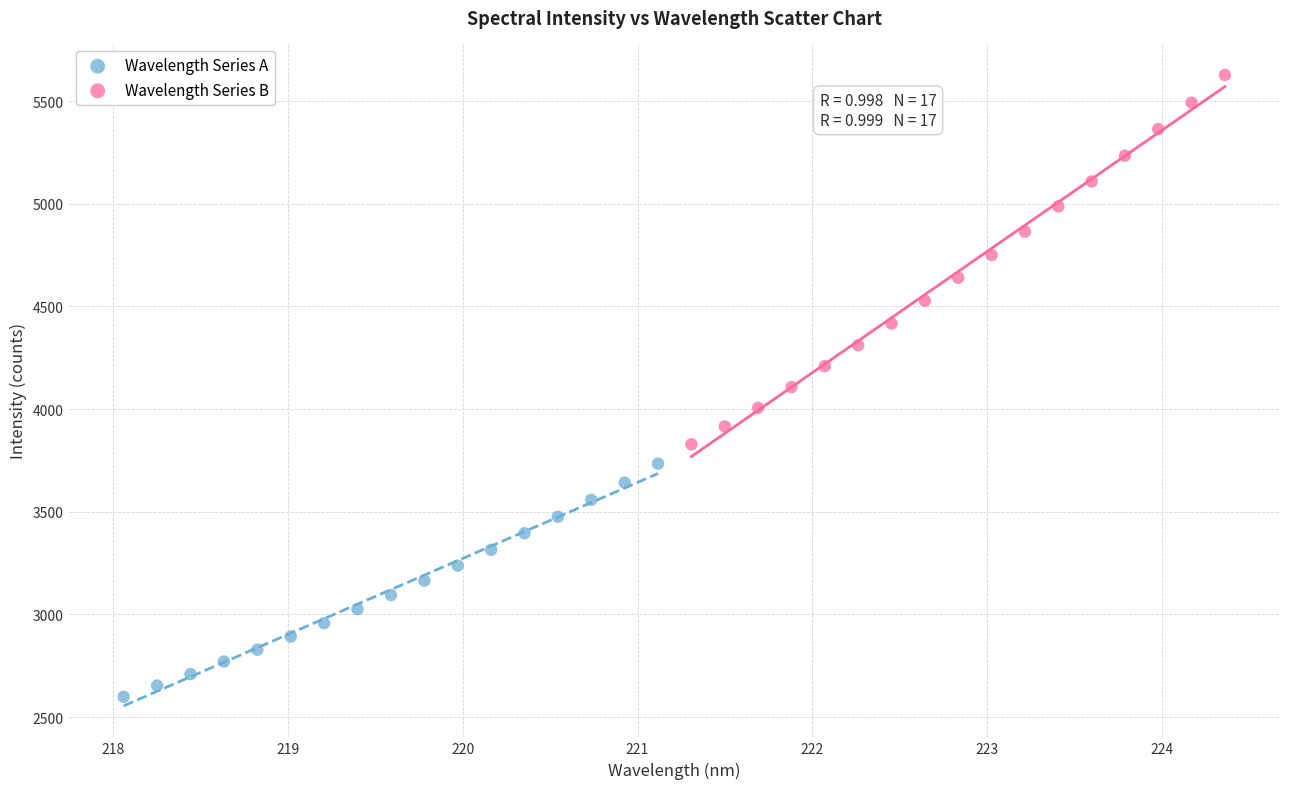

Which series reaches the minimum Y coordinate?

Wavelength Series A